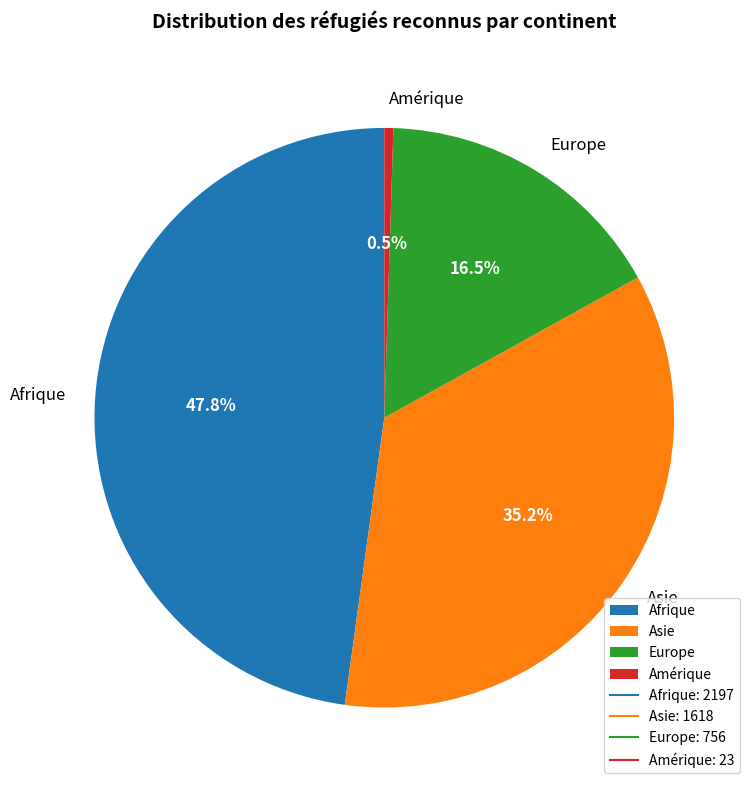

Is Amérique the majority of the pie?

No